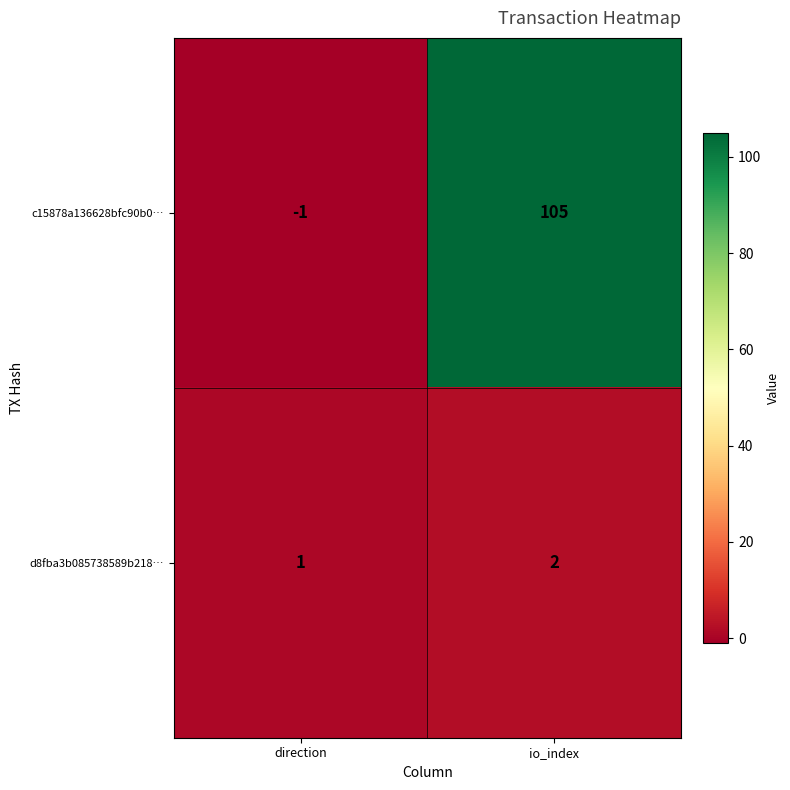

List the series in order of their overall mean, highest first.

c15878a136628bfc90b0…, d8fba3b085738589b218…